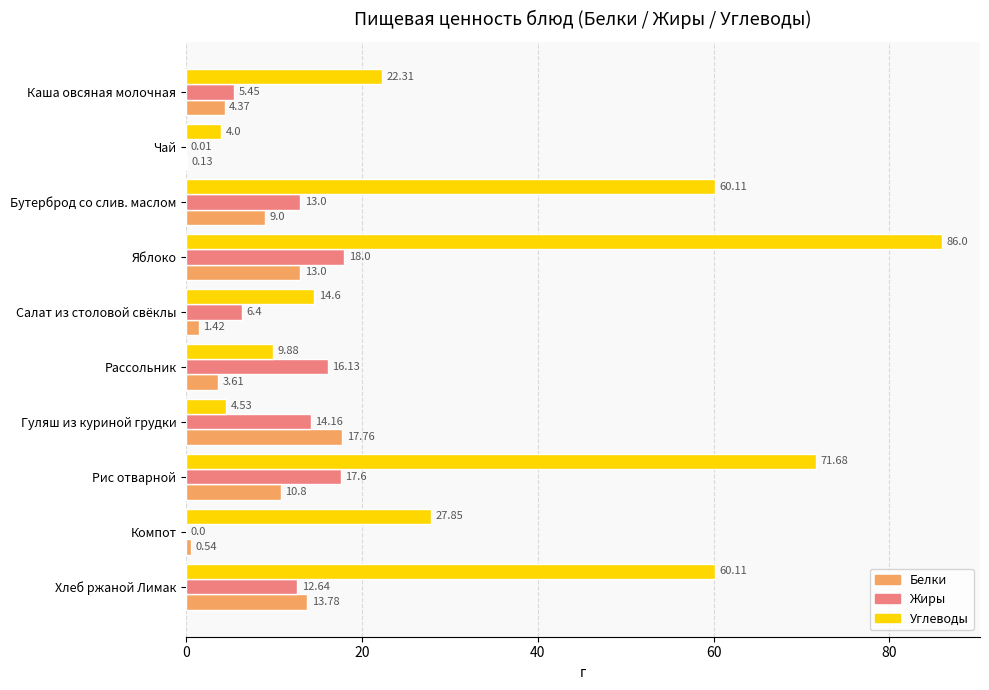

At which category is the sum across all series the highest?

Яблоко